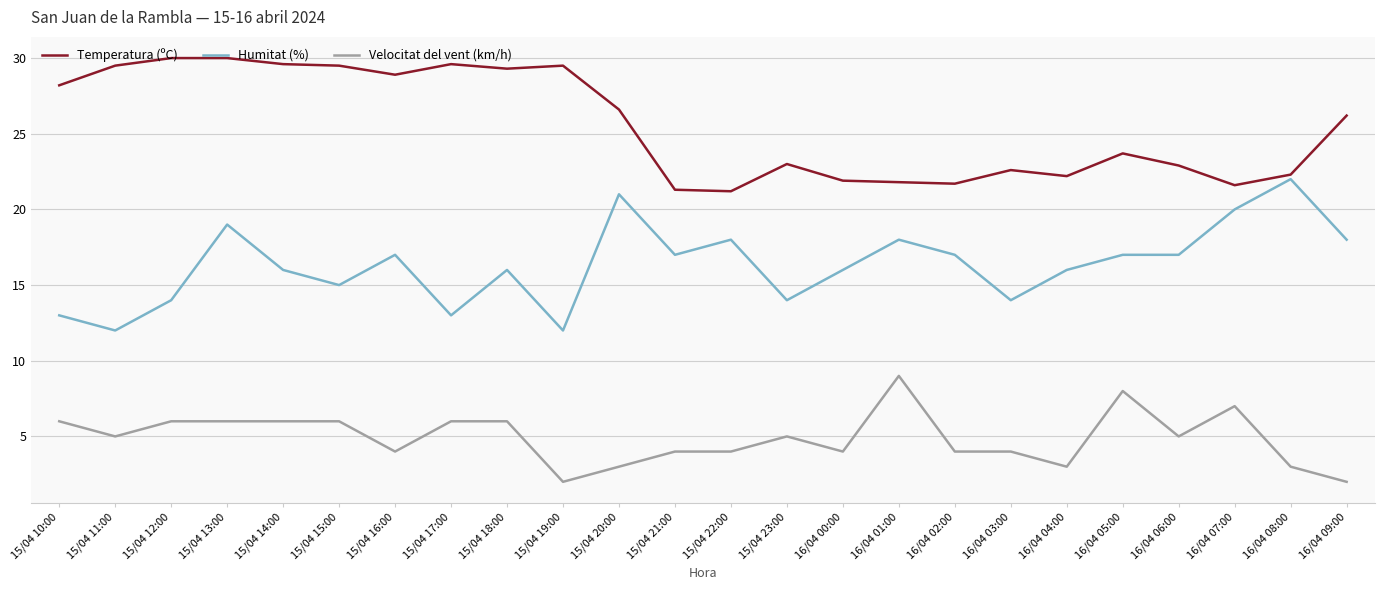

What position from the left is 16/04 02:00?

17